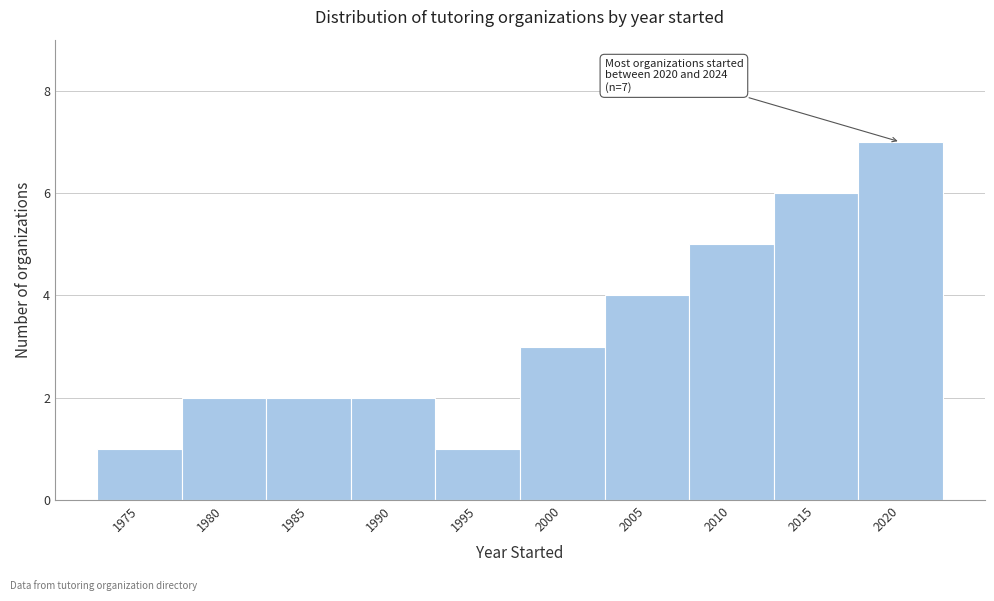

Reading left to right, list all the values displayed in this chart.

1975=1	1980=2	1985=2	1990=2	1995=1	2000=3	2005=4	2010=5	2015=6	2020=7